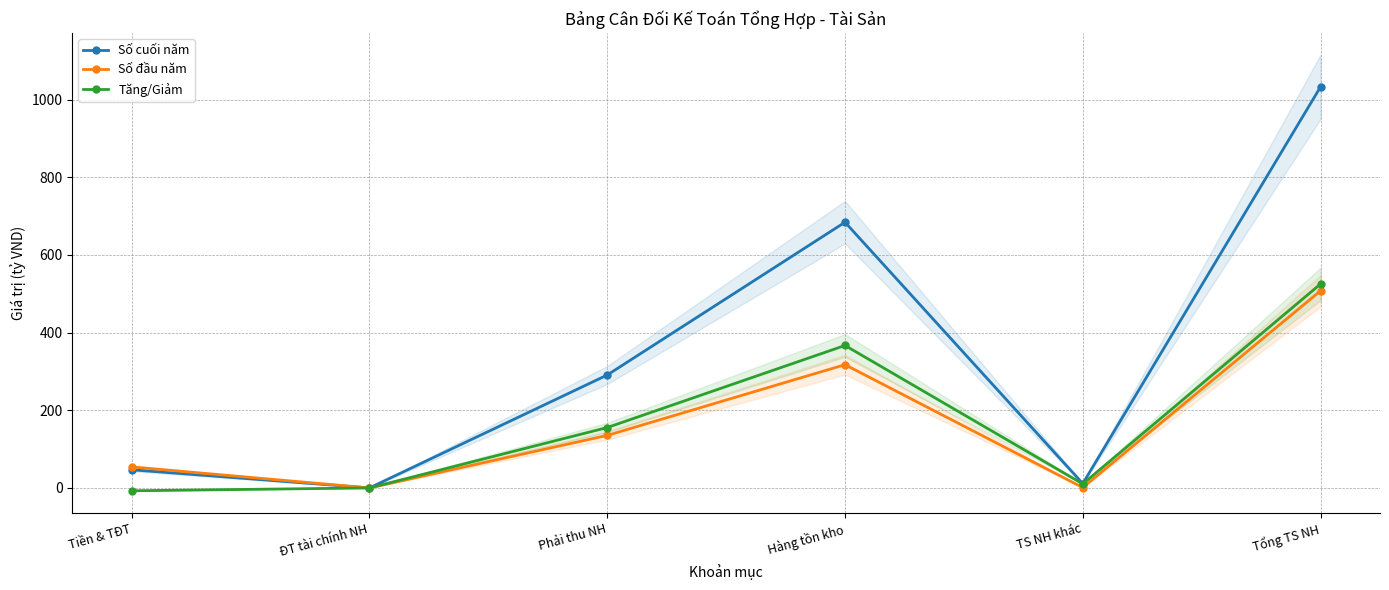

What is the label of the 4th point from the right?

Phải thu NH